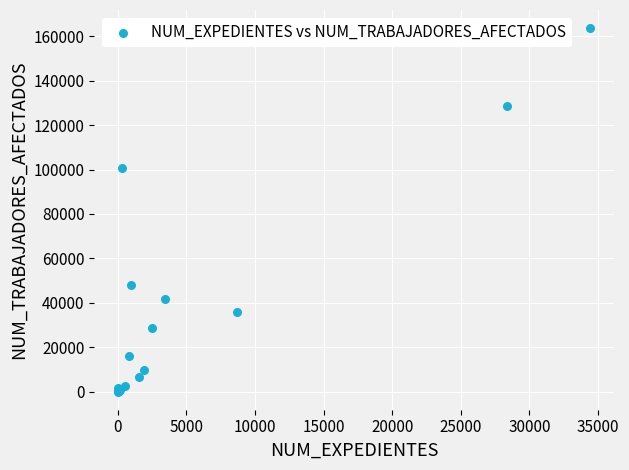

What Y value in the scatter plot is closest to 81829?

100535